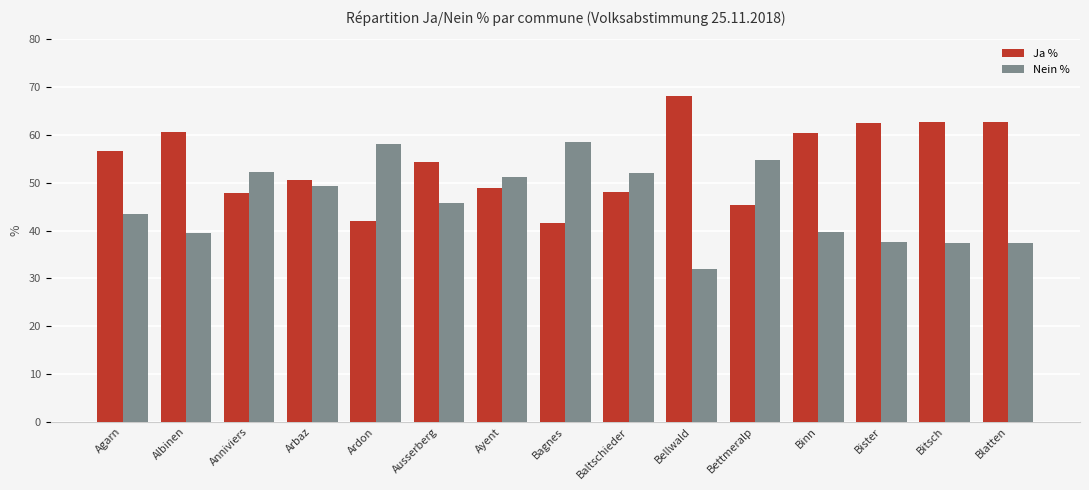

What is the spread (max minus min) of values at Blatten?

25.4